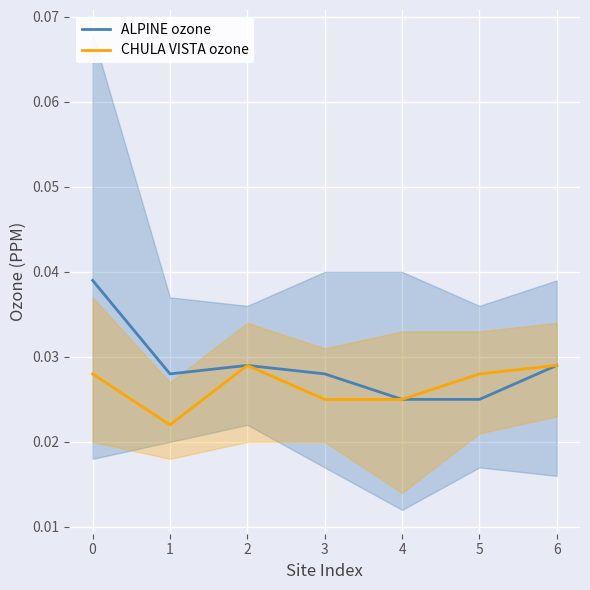

List the series in order of their overall mean, lowest first.

CHULA VISTA ozone, ALPINE ozone